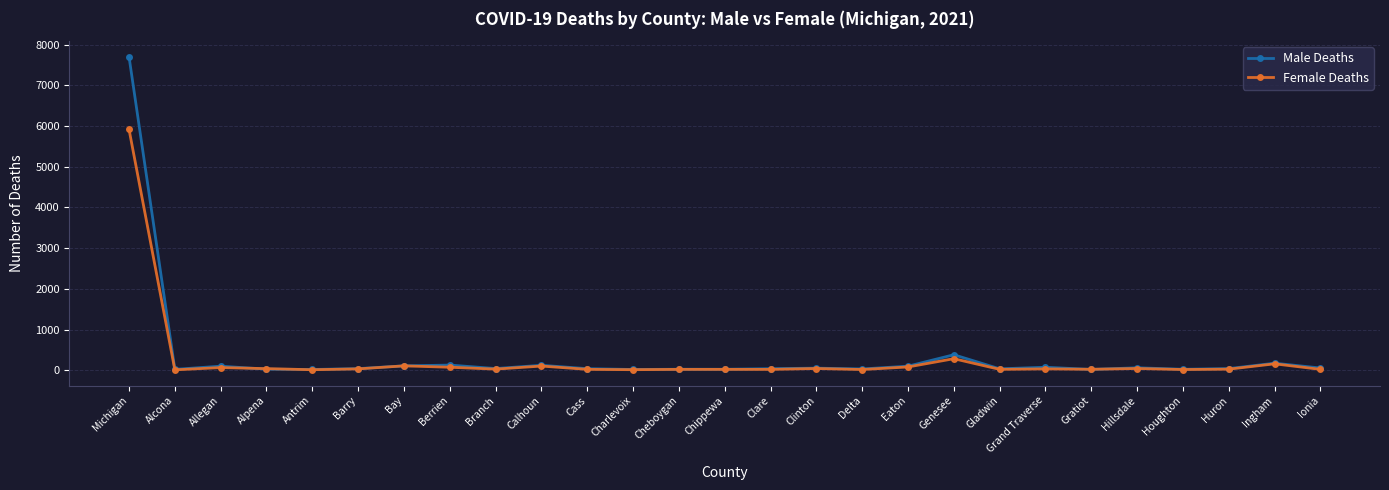

What is the highest value of the Male Deaths series?

7698